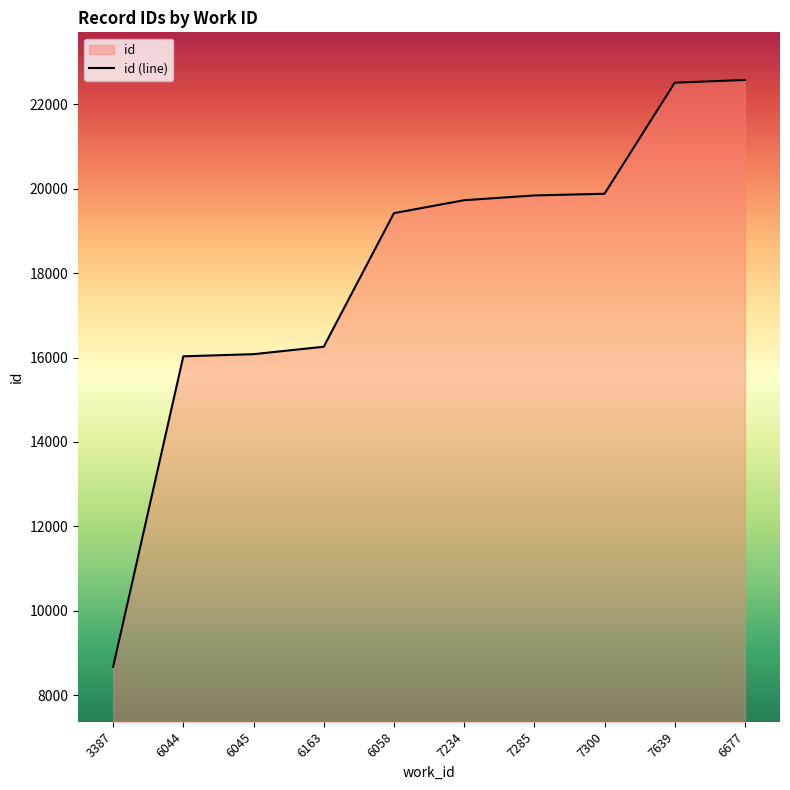

How many lines are shown in the chart?

1